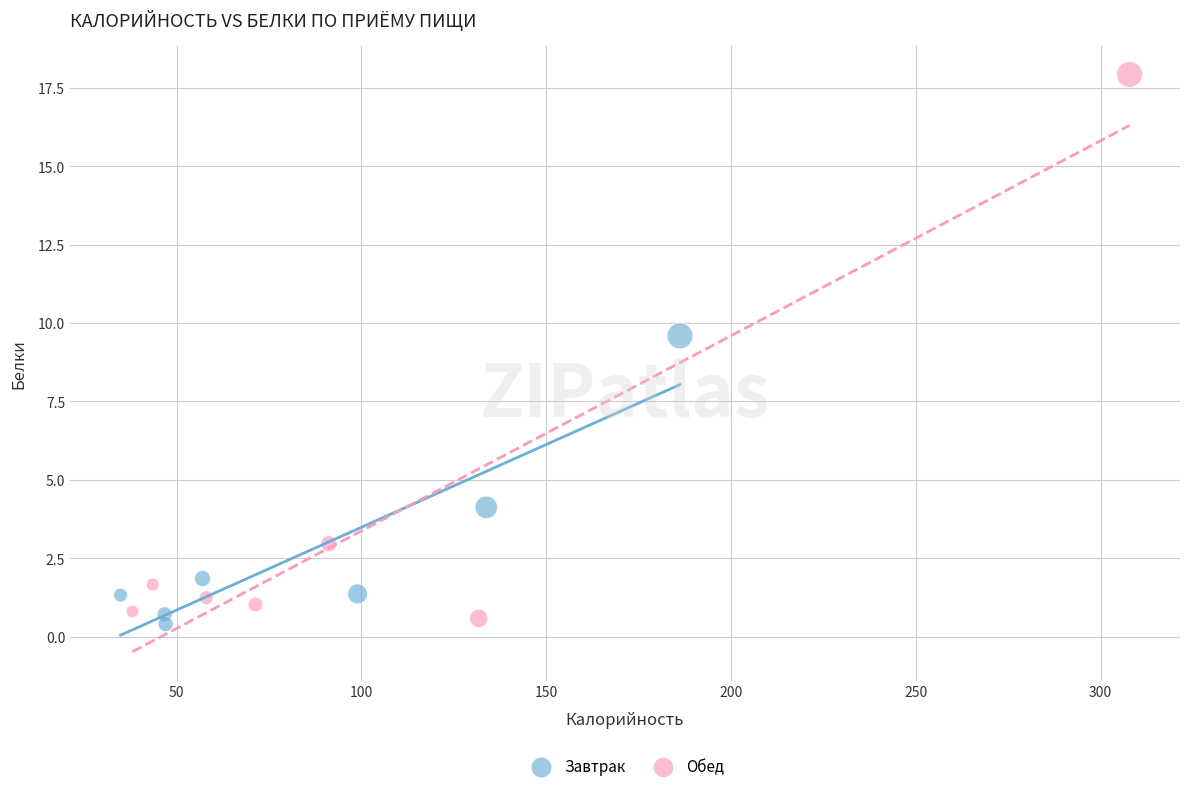

Which series reaches the maximum Y coordinate?

Обед